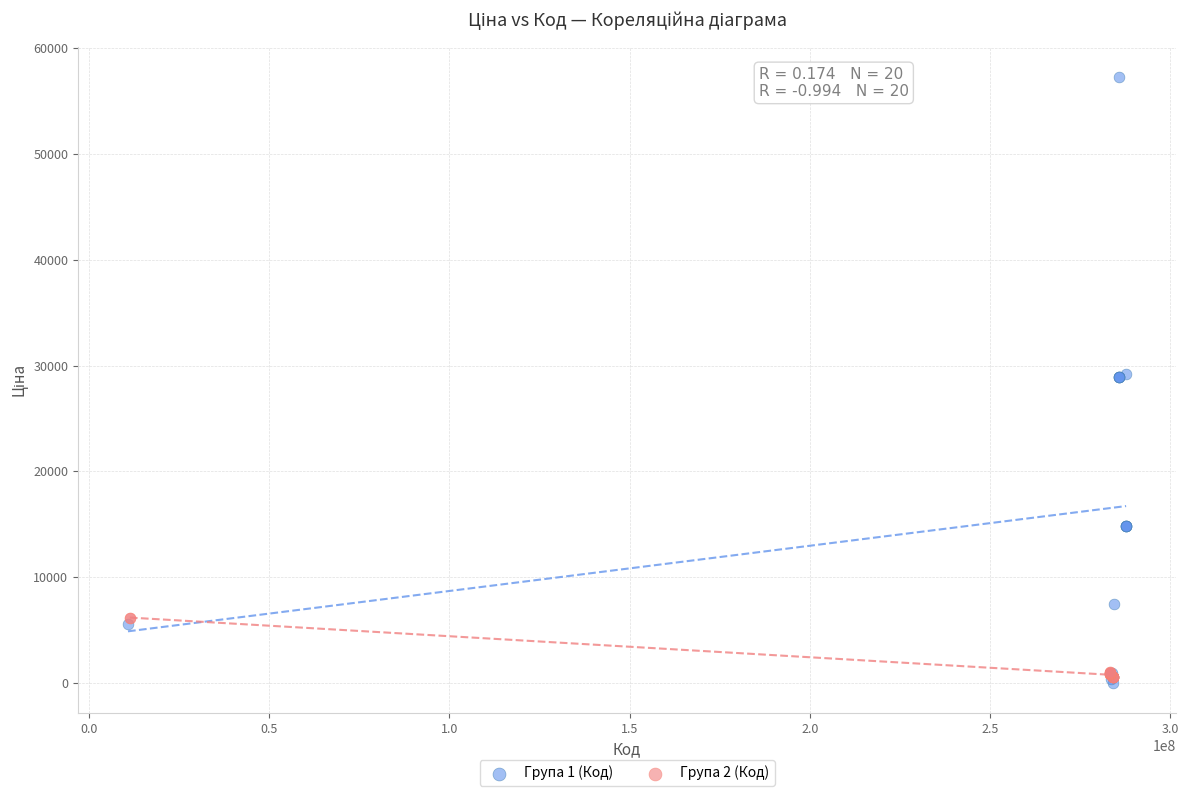

Which series has the largest Y range (max minus min)?

Група 1 (Код)